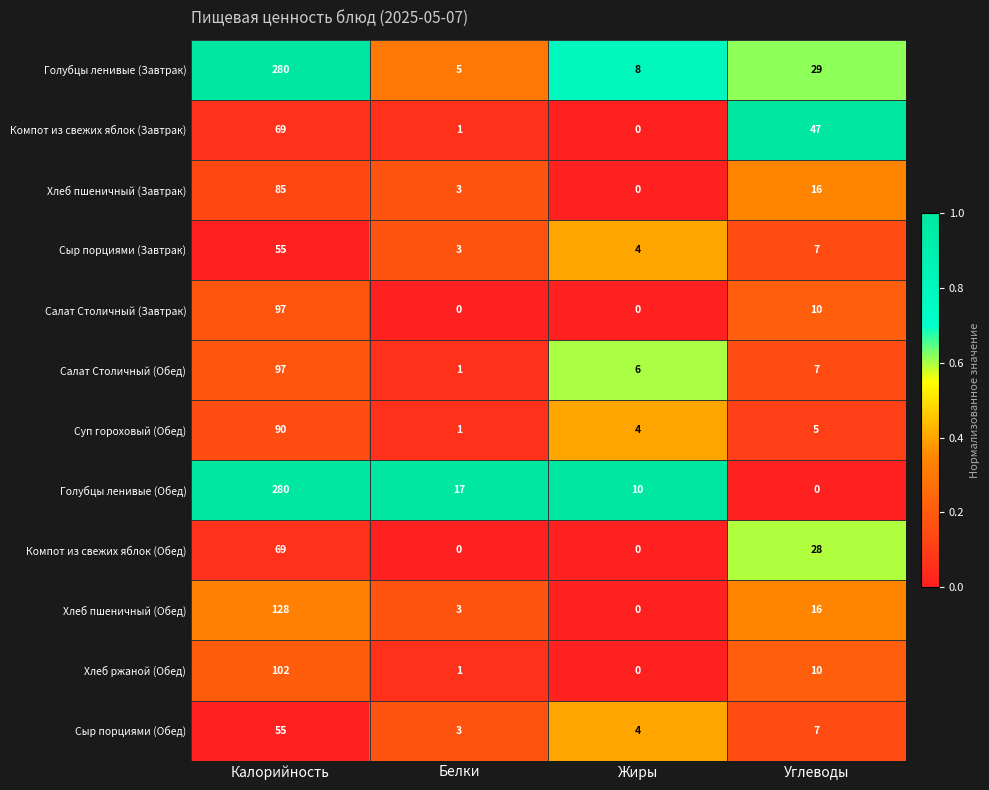

What is the spread (max minus min) of values at Белки?

17